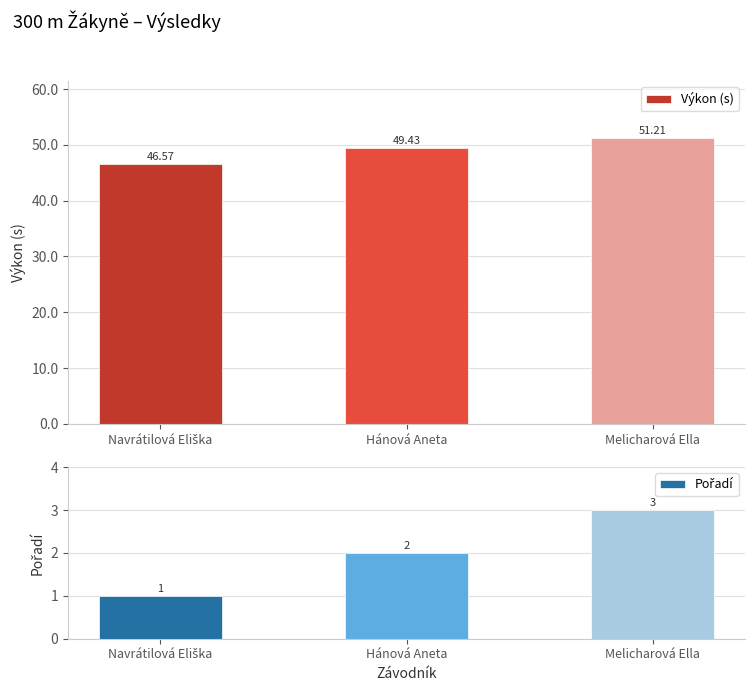

Which category has the highest value in the Pořadí series?

Melicharová Ella